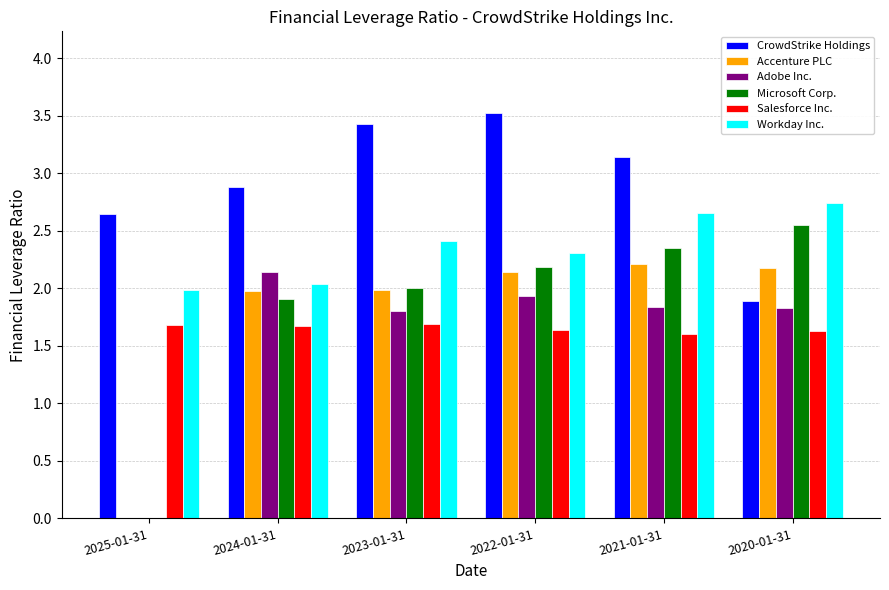

Are the bars grouped side by side (vs. stacked)?

Yes